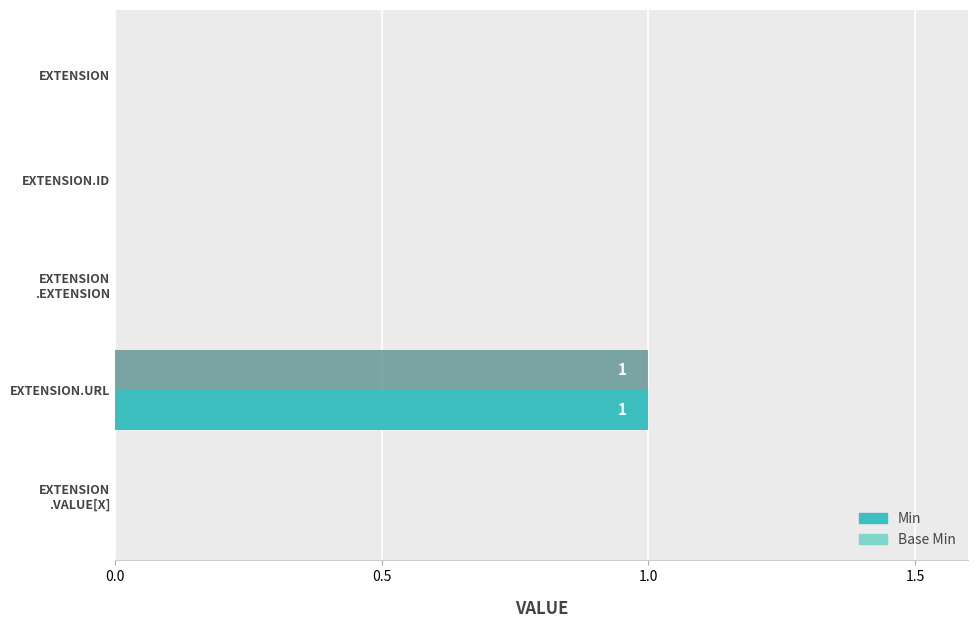

How many categories are shown in the chart?

5